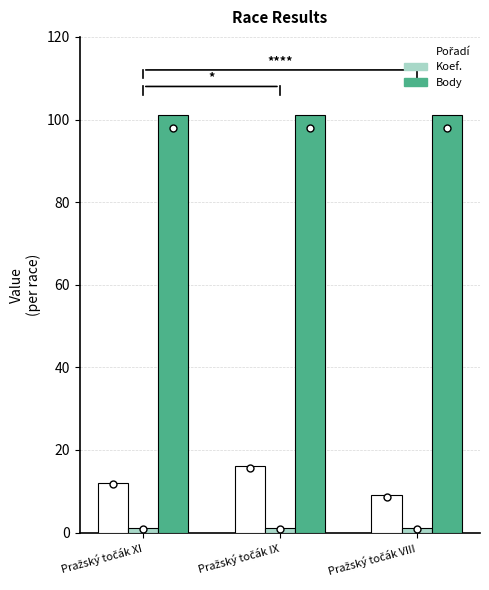

Is the value of Koef. at Pražský točák IX greater than the value of Pořadí at Pražský točák XI?

No